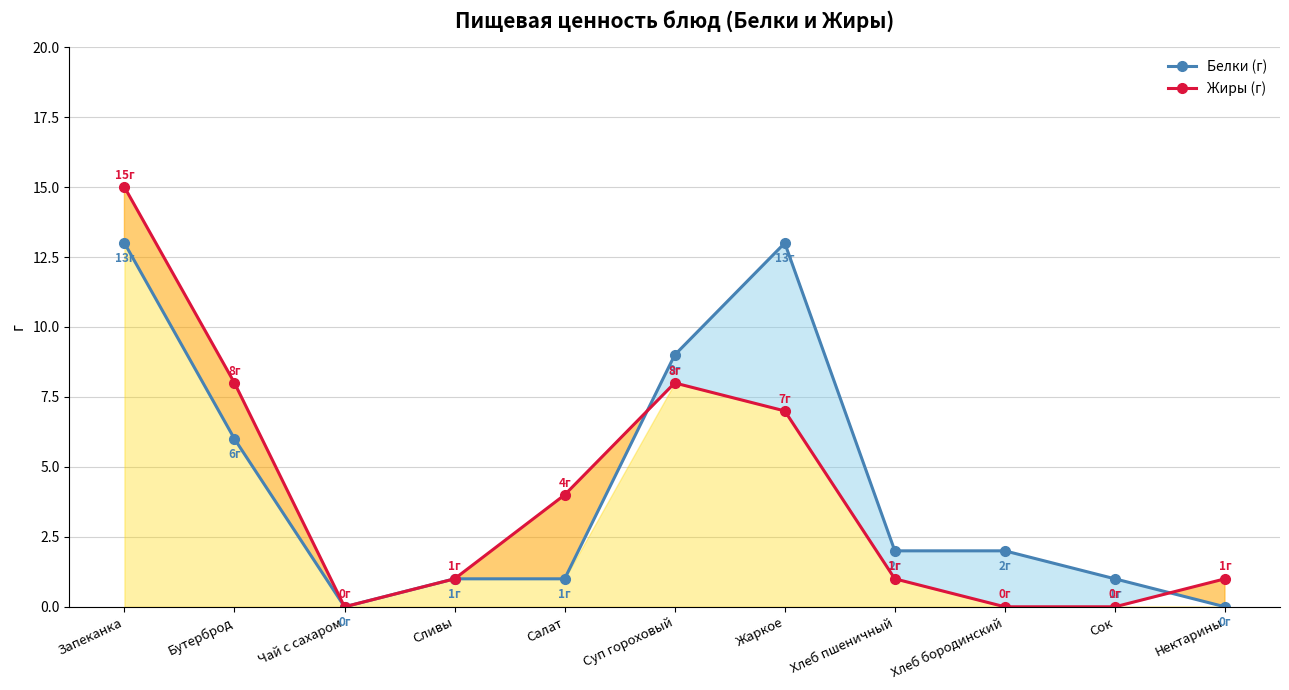

What position from the left is Хлеб пшеничный?

8